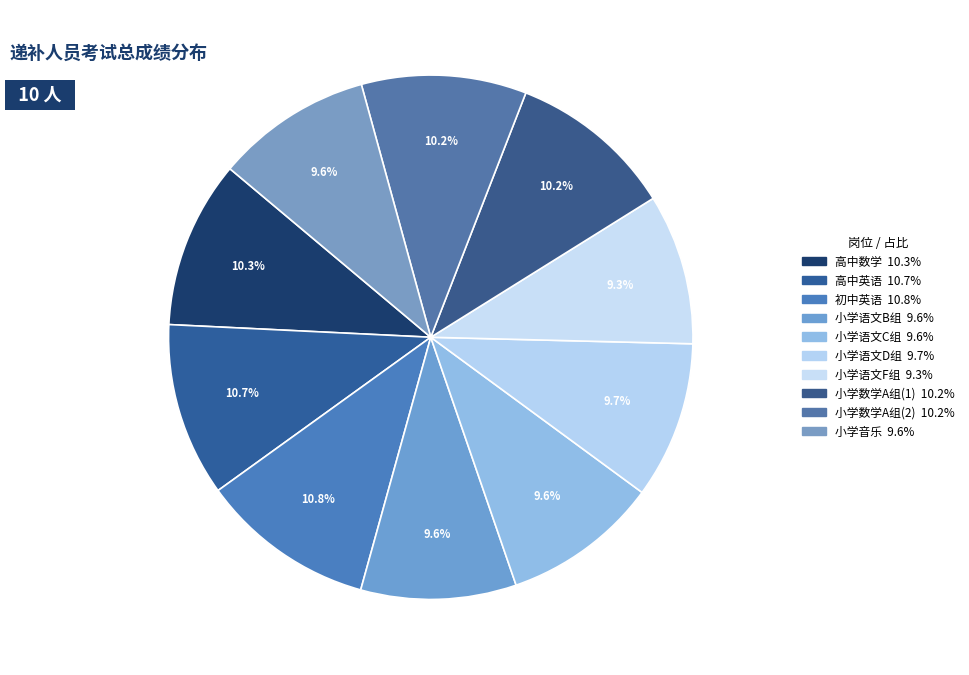

Which category has the smallest portion of the pie?

小学语文F组